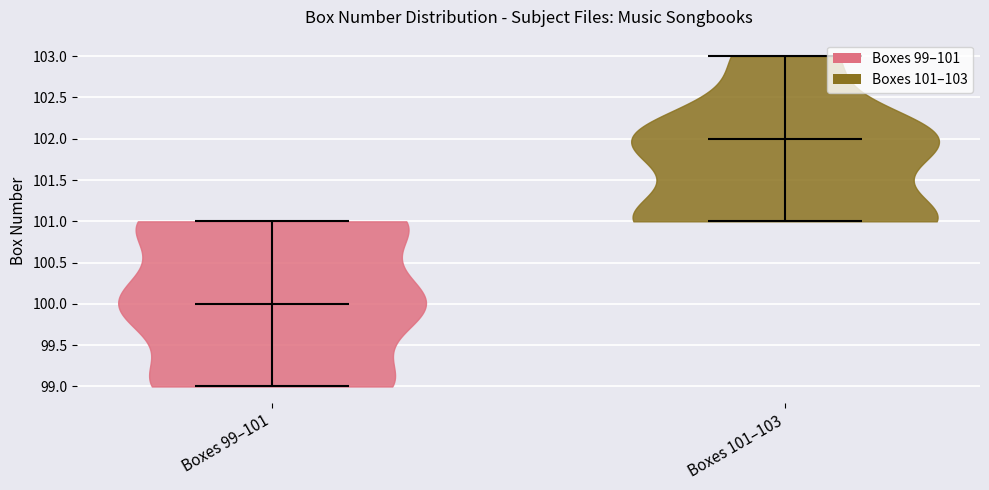

Where does the median line of the violin for Boxes 101–103 sit on the y-axis? The values are not printed on the chart, so give them approximately, as read against the axis.

102